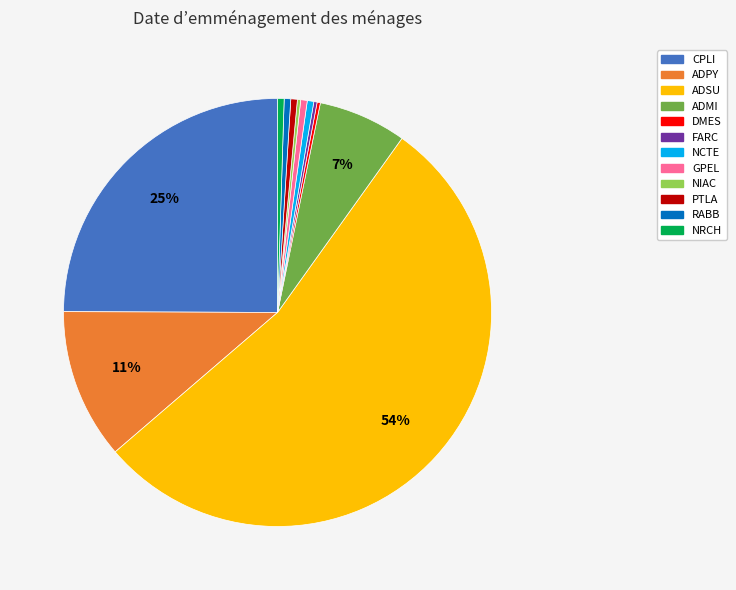

Does RABB represent more than half of the total?

No